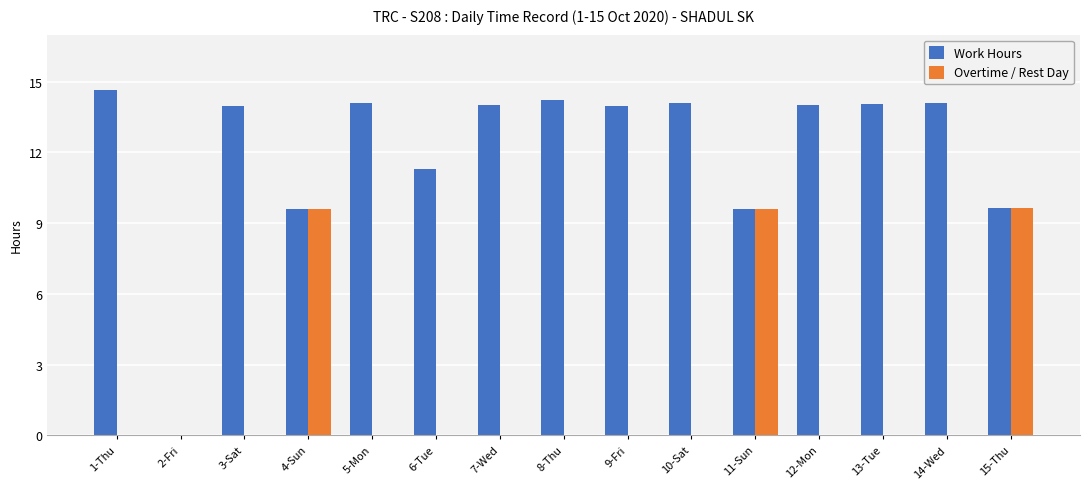

What is the sum of the Work Hours values at 7-Wed and 3-Sat?

28.0